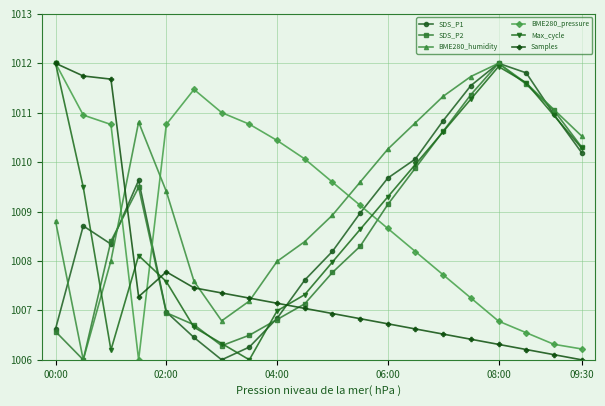

How many series are shown in this chart?

6